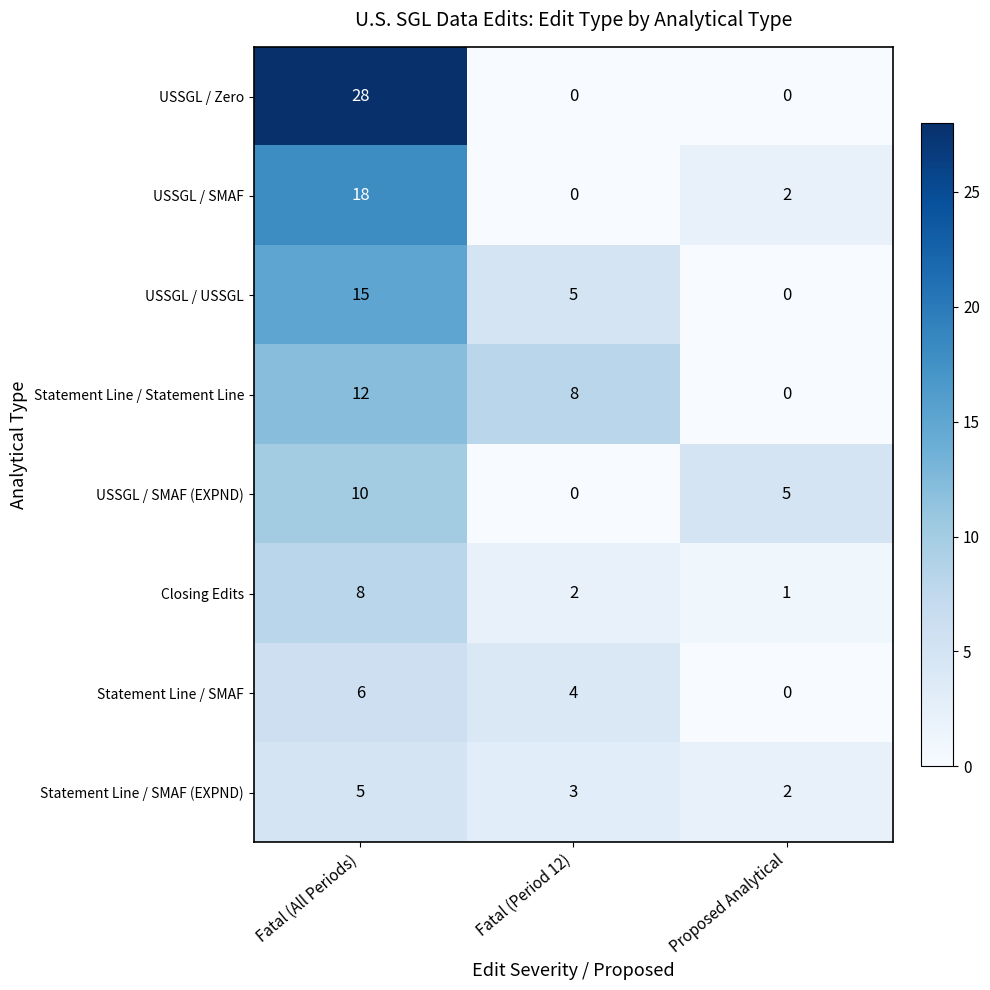

How many distinct data groups are displayed?

8